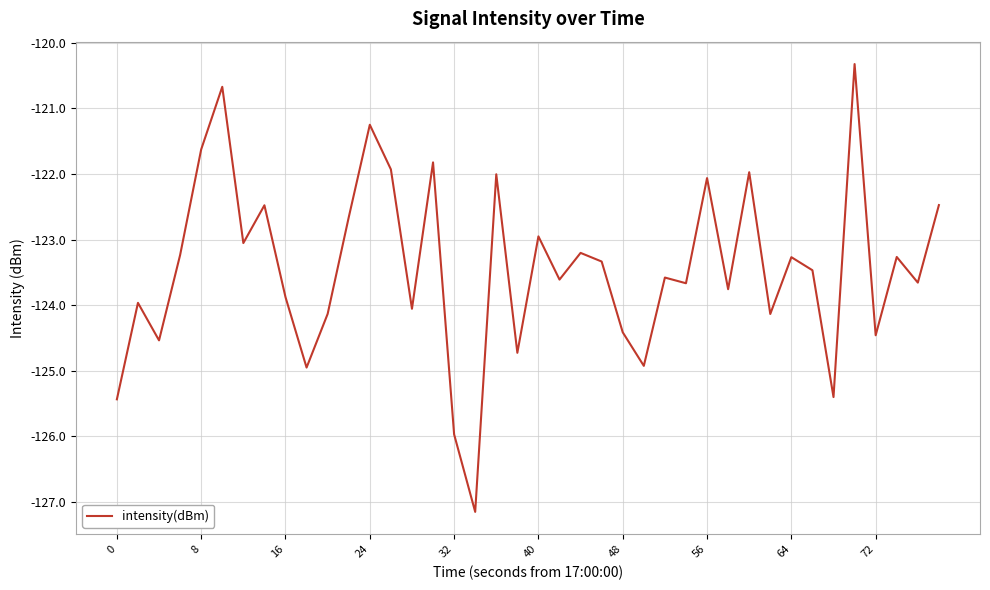

What is the greatest value displayed?

-120.3